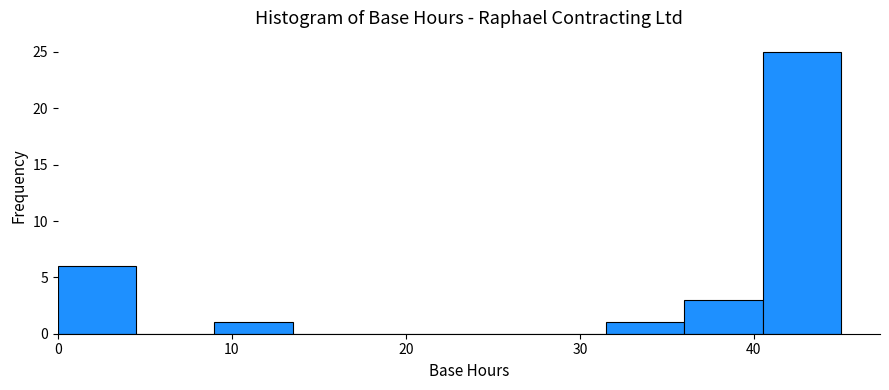

Which range on the x-axis has the tallest bar?

40.5 to 45.0